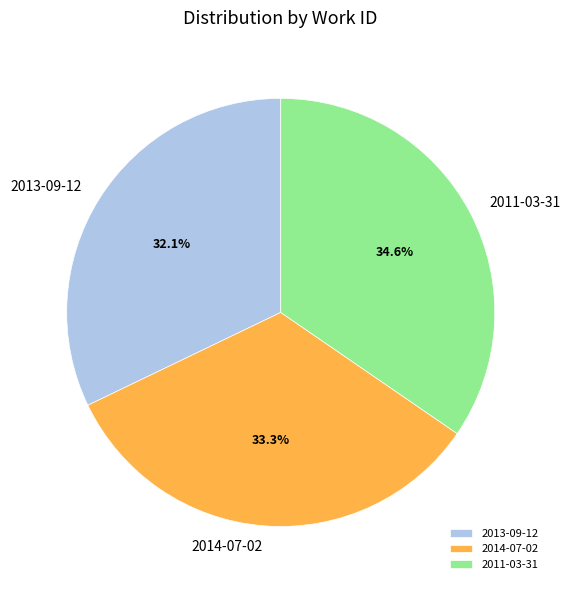

Does 2014-07-02 account for over 50% of the chart?

No